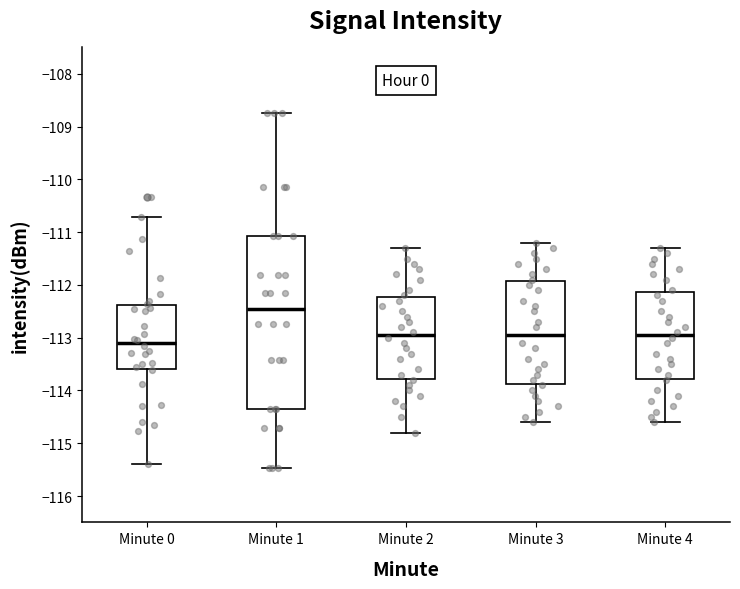

Which box has the lowest median line?

Minute 0